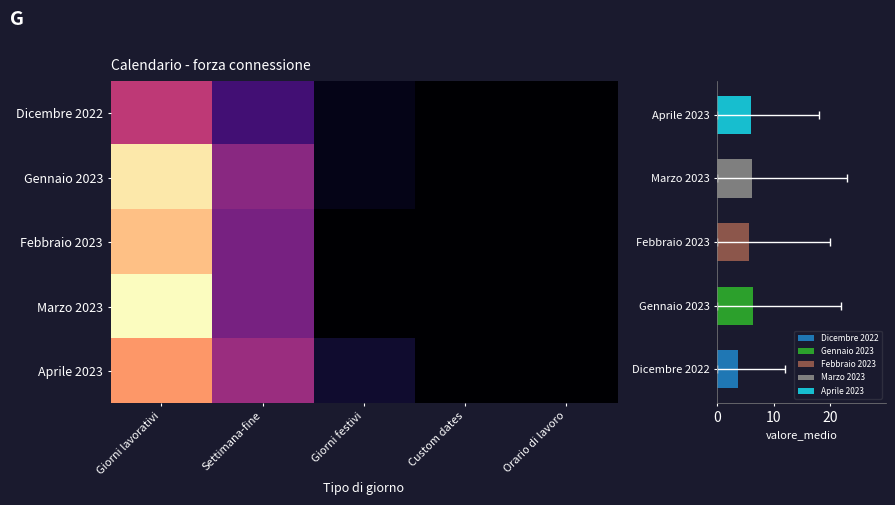

Read the Dicembre 2022 value at Giorni lavorativi.

12